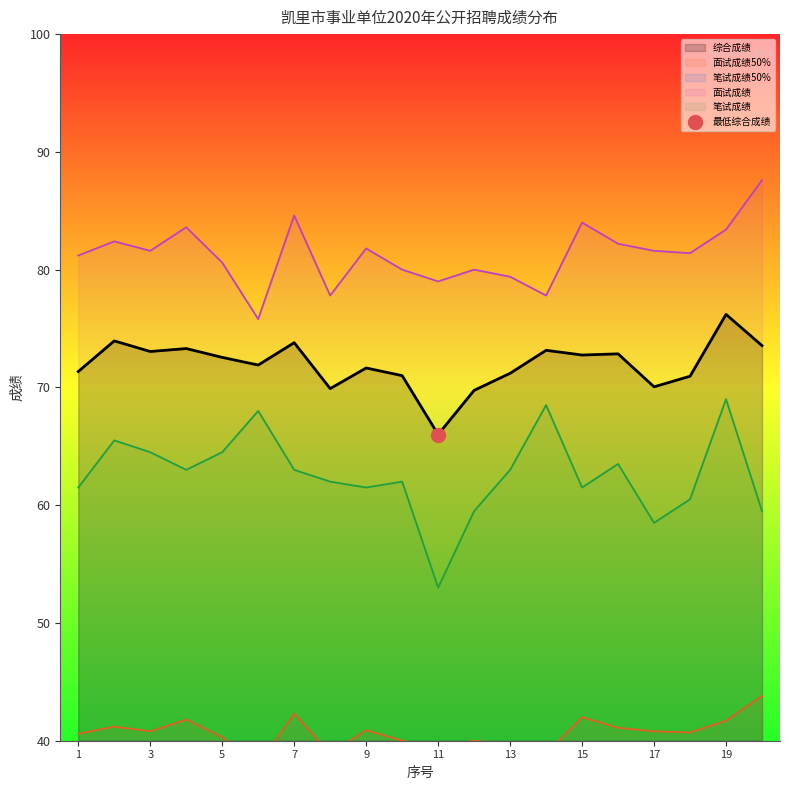

How many data points does each series have?

20